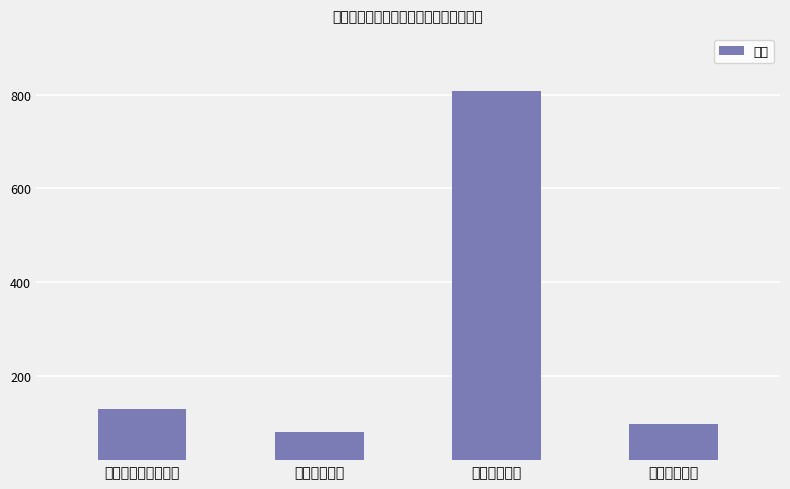

What is the minimum value shown in the chart?

80.0